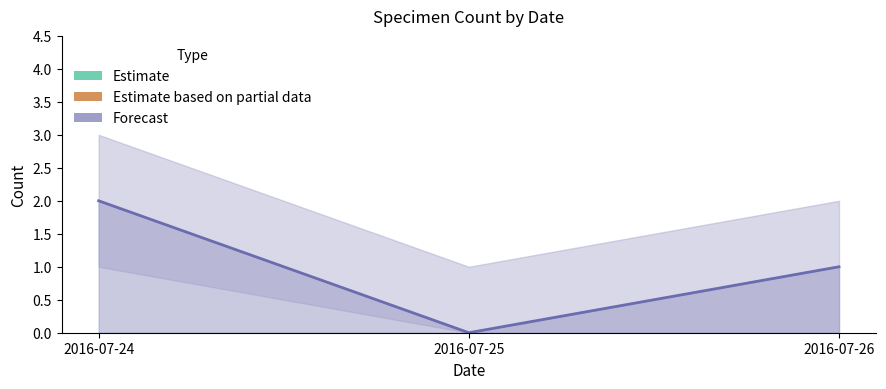

How many data points are less than 1?

1